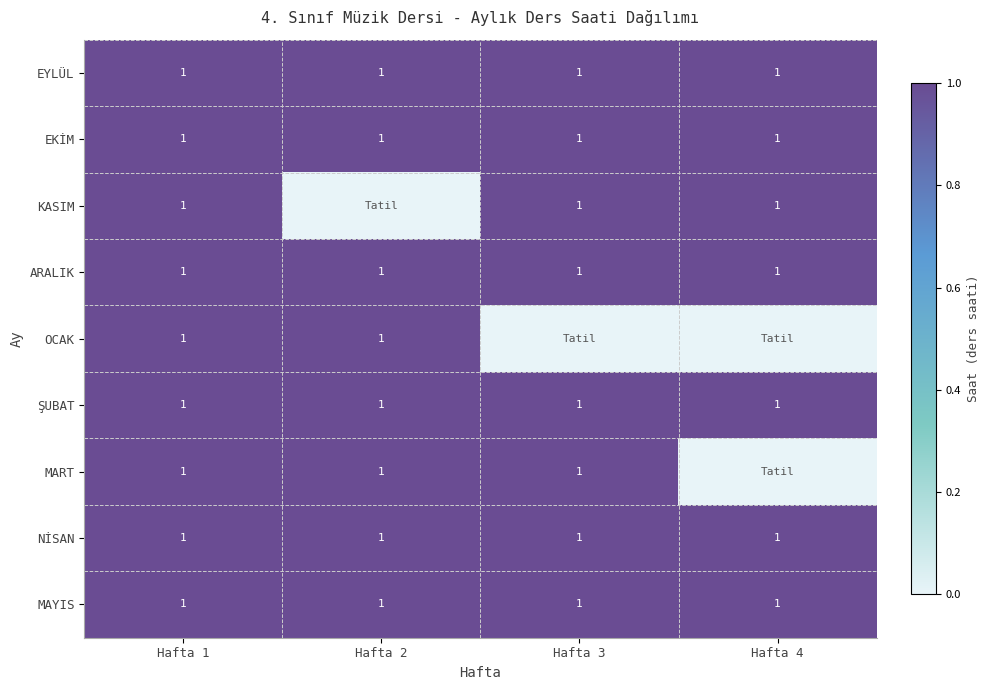

At how many categories does at least one series exceed 0?

4